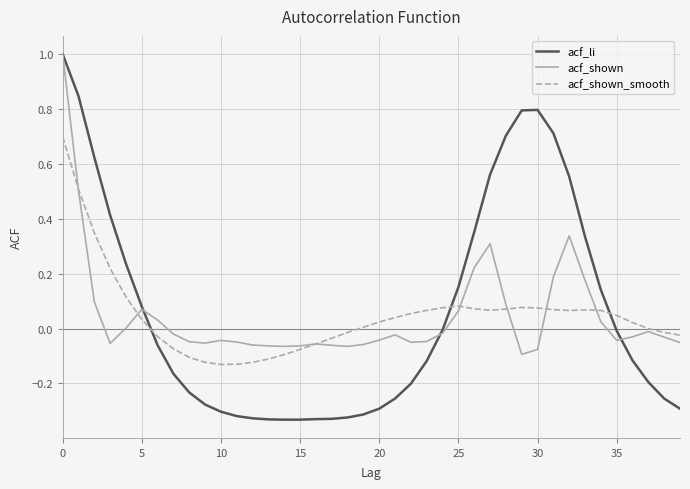

What is the maximum value shown in the chart?

1.0